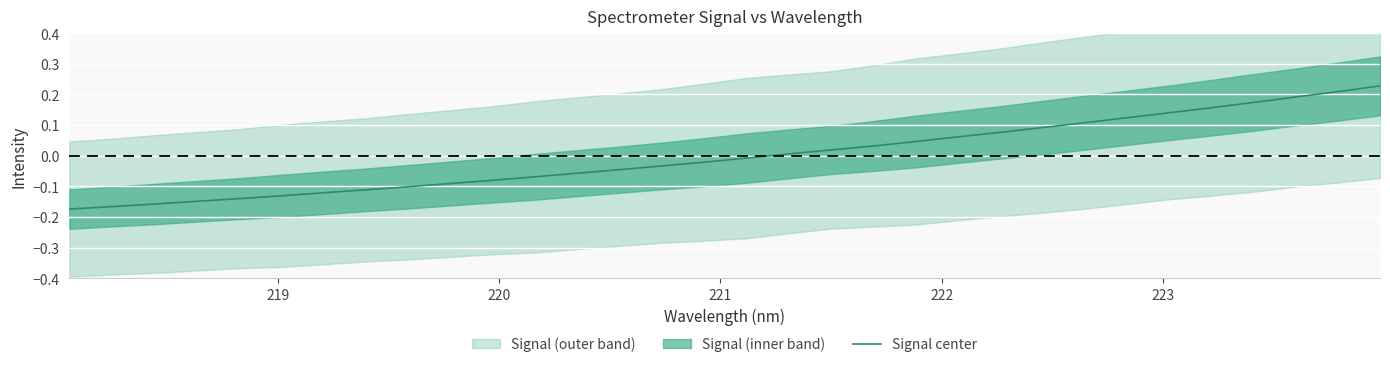

Is this an area chart (filled region under the line)?

No